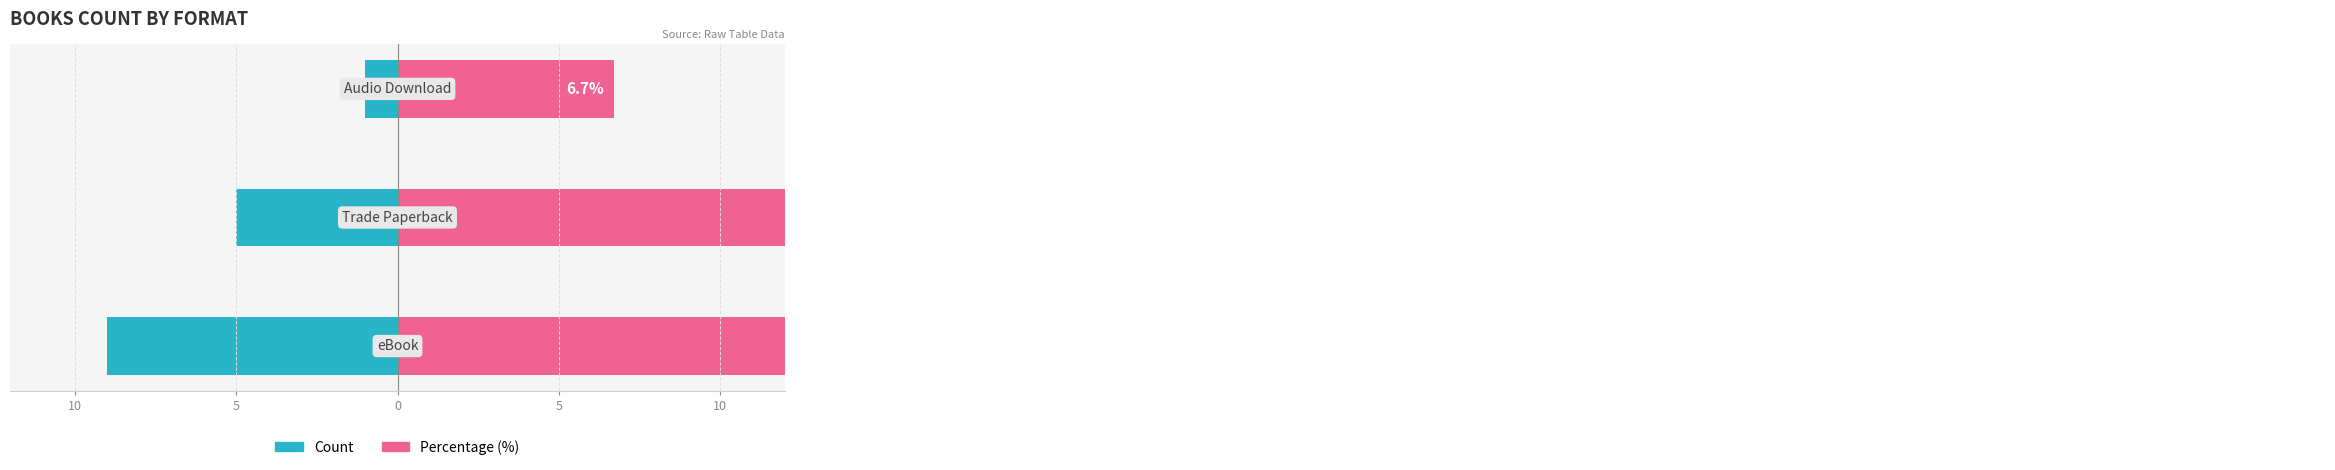

What is the value of the Percentage (%) bar at the 3rd from the left?

6.7